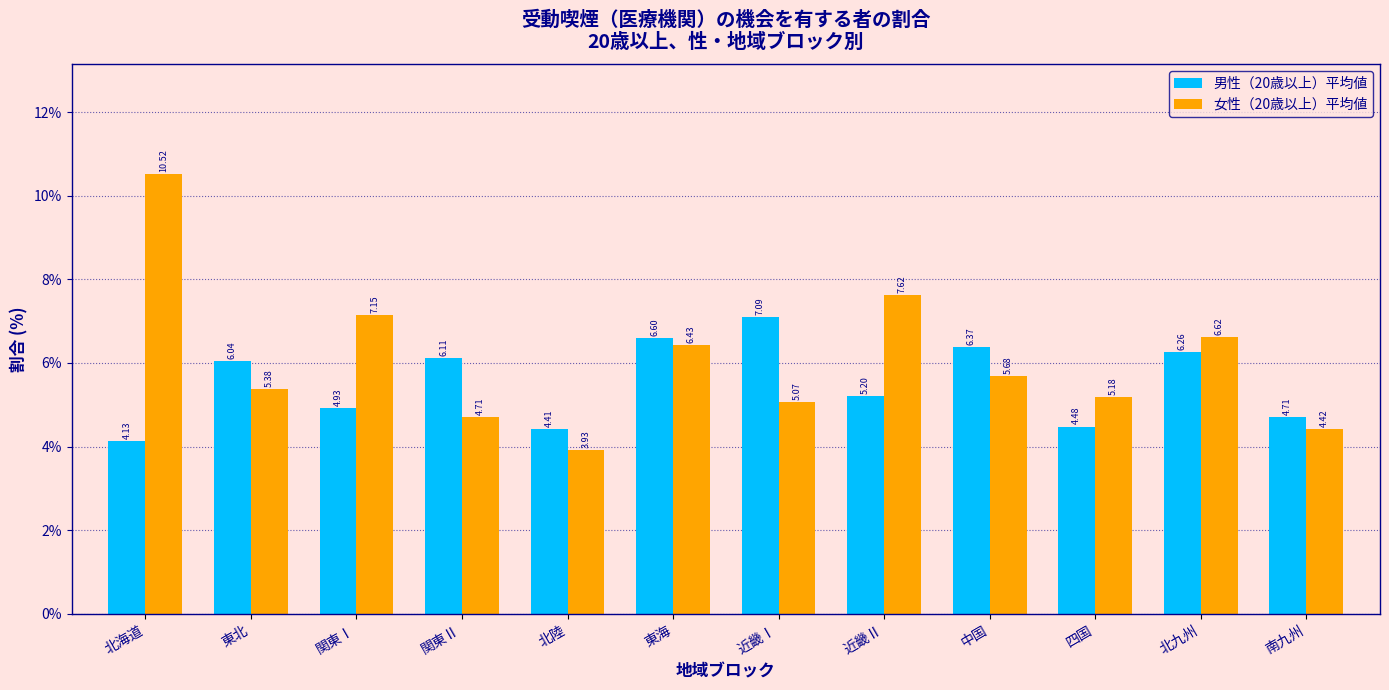

List the labels in order of 女性（20歳以上）平均値 value, largest first.

北海道, 近畿Ⅱ, 関東Ⅰ, 北九州, 東海, 中国, 東北, 四国, 近畿Ⅰ, 関東Ⅱ, 南九州, 北陸